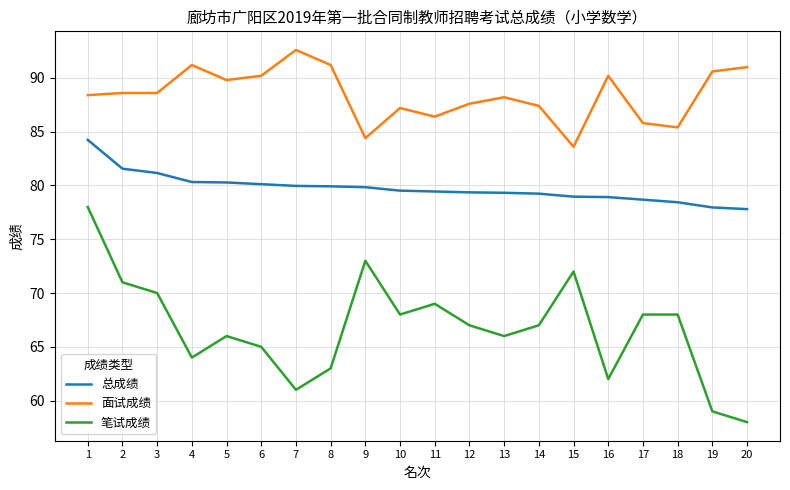

What is the greatest value displayed?

92.6